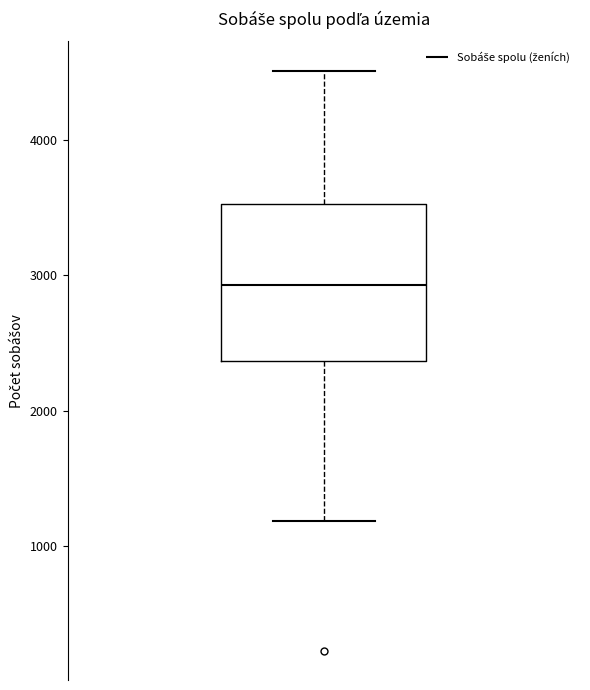

Read this box plot against the y-axis: the position of the median line, the range covered by the box, and the ends of both whiskers. The values are not printed on the chart, so give them approximately, as read against the axis.

median 2900, box 2400 to 3500, whiskers 1200 to 4500